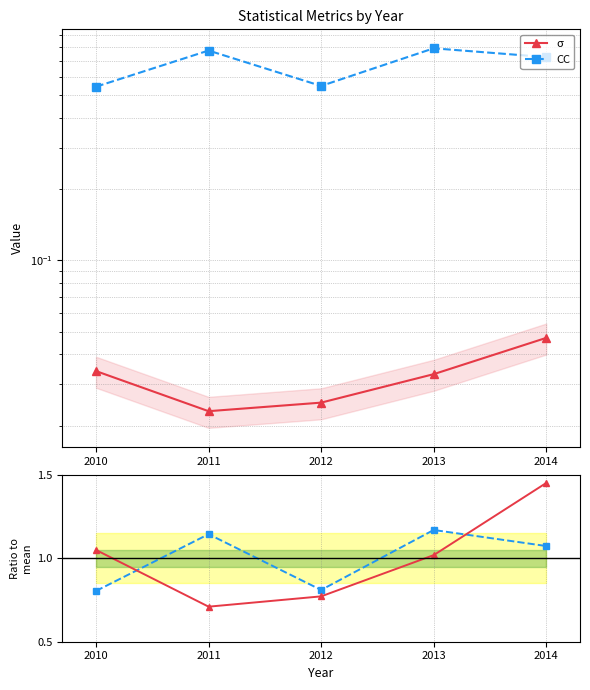

What is the smallest value displayed?

0.7